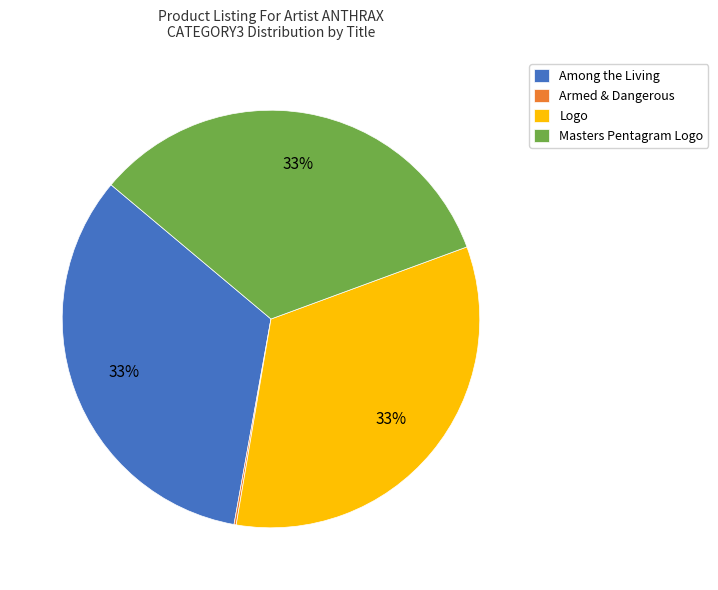

To the nearest percent, what is the difference between the largest and smallest slice percentages?

33%